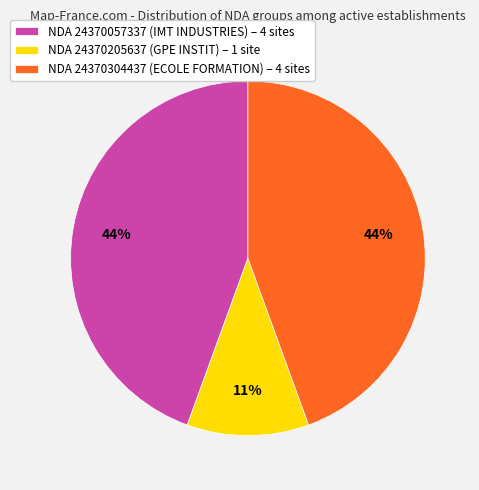

To the nearest percent, what portion does NDA 24370205637 (GPE INSTIT) – 1 site represent?

11%